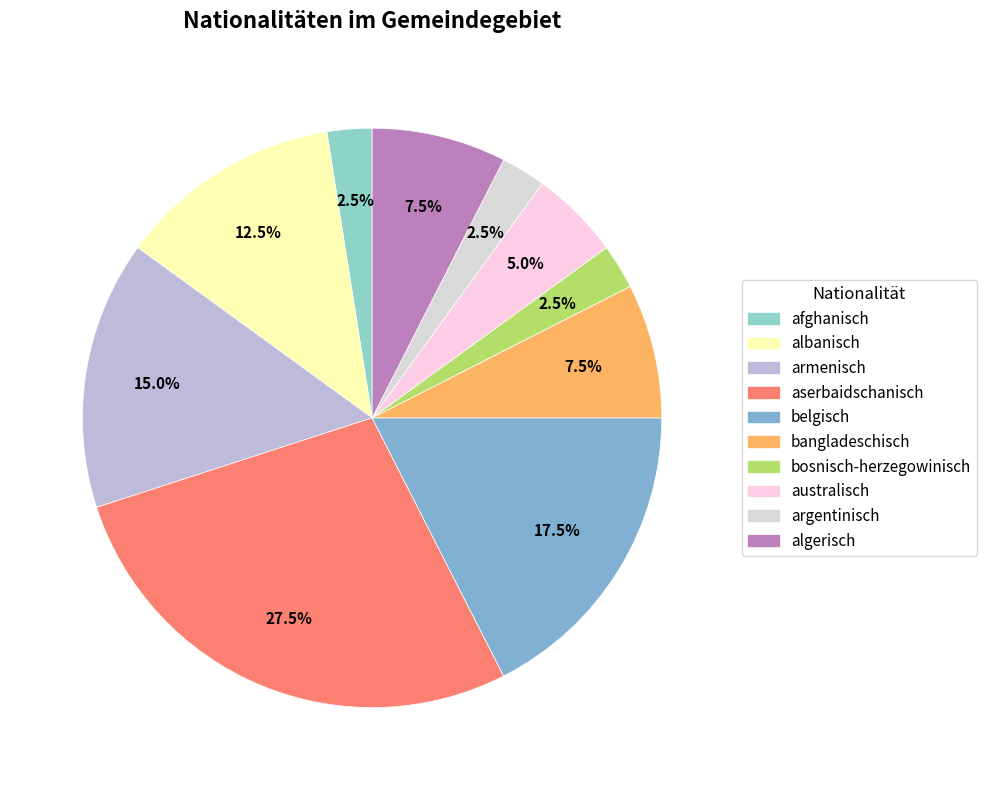

Combined, what portion of the pie is albanisch and belgisch?

30.0%